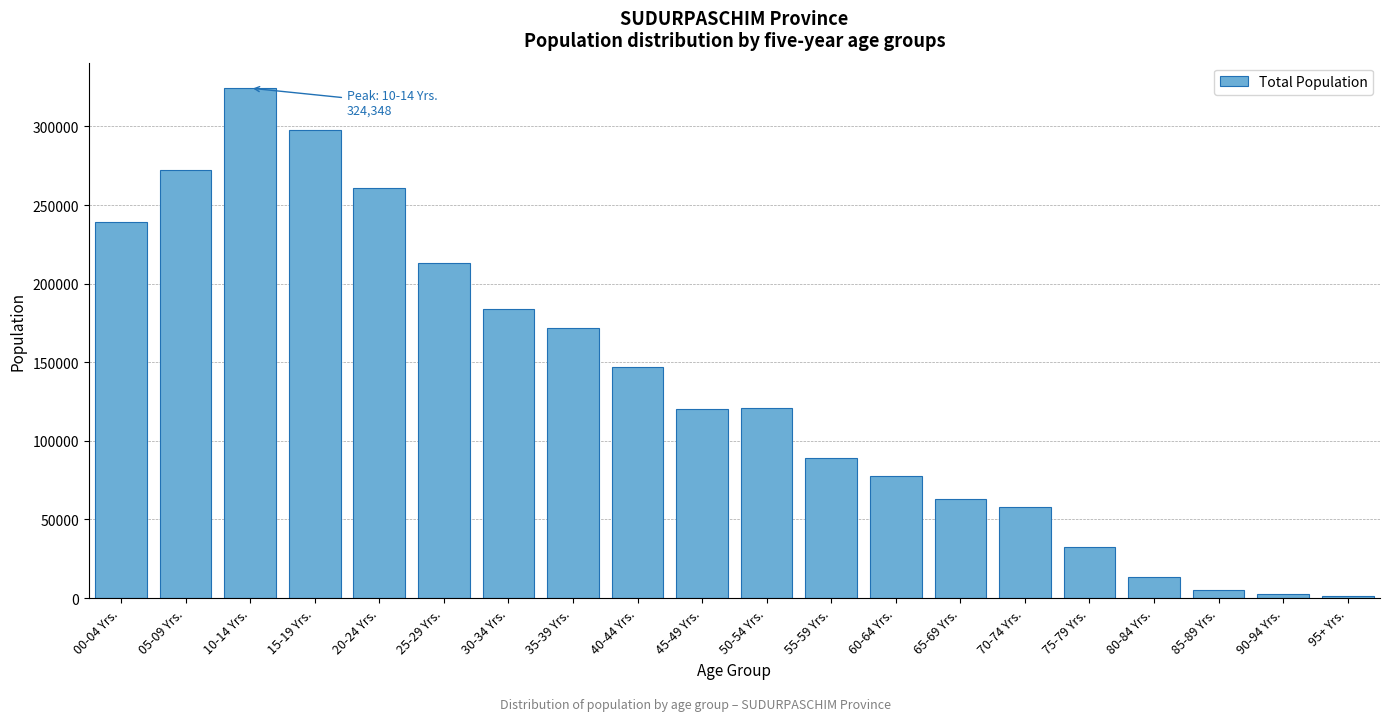

Which has a higher value, 50-54 Yrs. or 00-04 Yrs.?

00-04 Yrs.